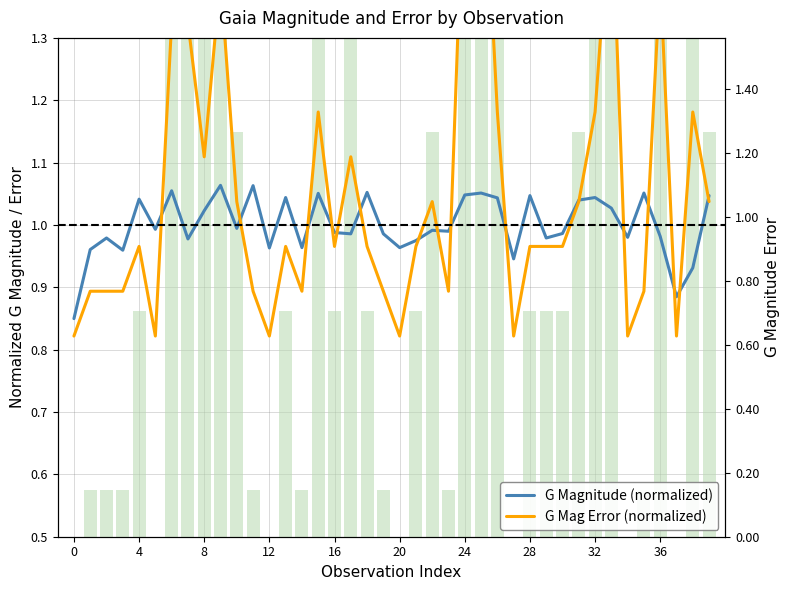

Reading left to right, list all the values displayed in this chart.

G Magnitude (normalized): 0.8	1.0	1.0	1.0	1.0	1.0	1.1	1.0	1.0	1.1	1.0	1.1	1.0	1.0	1.0	1.1	1.0	1.0	1.1	1.0	1.0	1.0	1.0	1.0	1.0	1.1	1.0	0.9	1.0	1.0	1.0	1.0	1.0	1.0	1.0	1.1	1.0	0.9	0.9	1.0
G Mag Error (normalized): 0.8	0.9	0.9	0.9	1.0	0.8	1.3	1.3	1.1	1.4	1.0	0.9	0.8	1.0	0.9	1.2	1.0	1.1	1.0	0.9	0.8	1.0	1.0	0.9	1.6	1.7	1.2	0.8	1.0	1.0	1.0	1.0	1.2	1.5	0.8	0.9	1.4	0.8	1.2	1.0